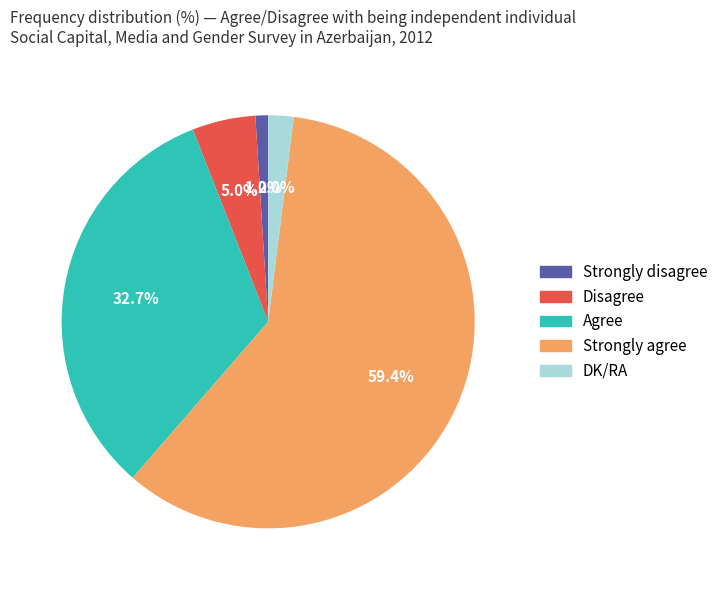

To the nearest percent, what is the average slice percentage?

20%